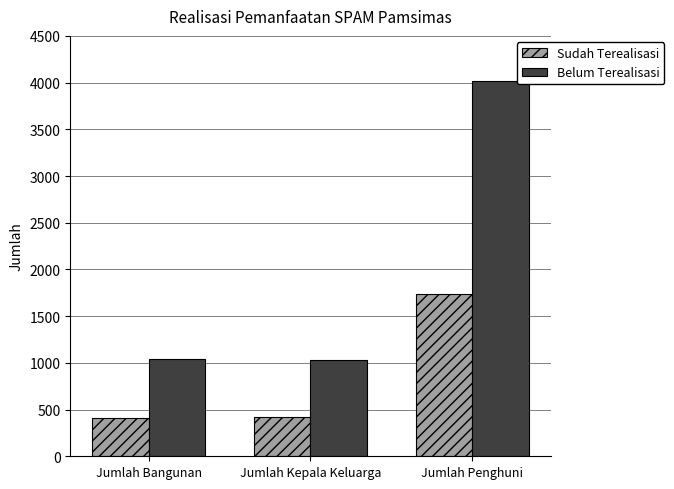

What are all the series names shown in the legend?

Sudah Terealisasi, Belum Terealisasi